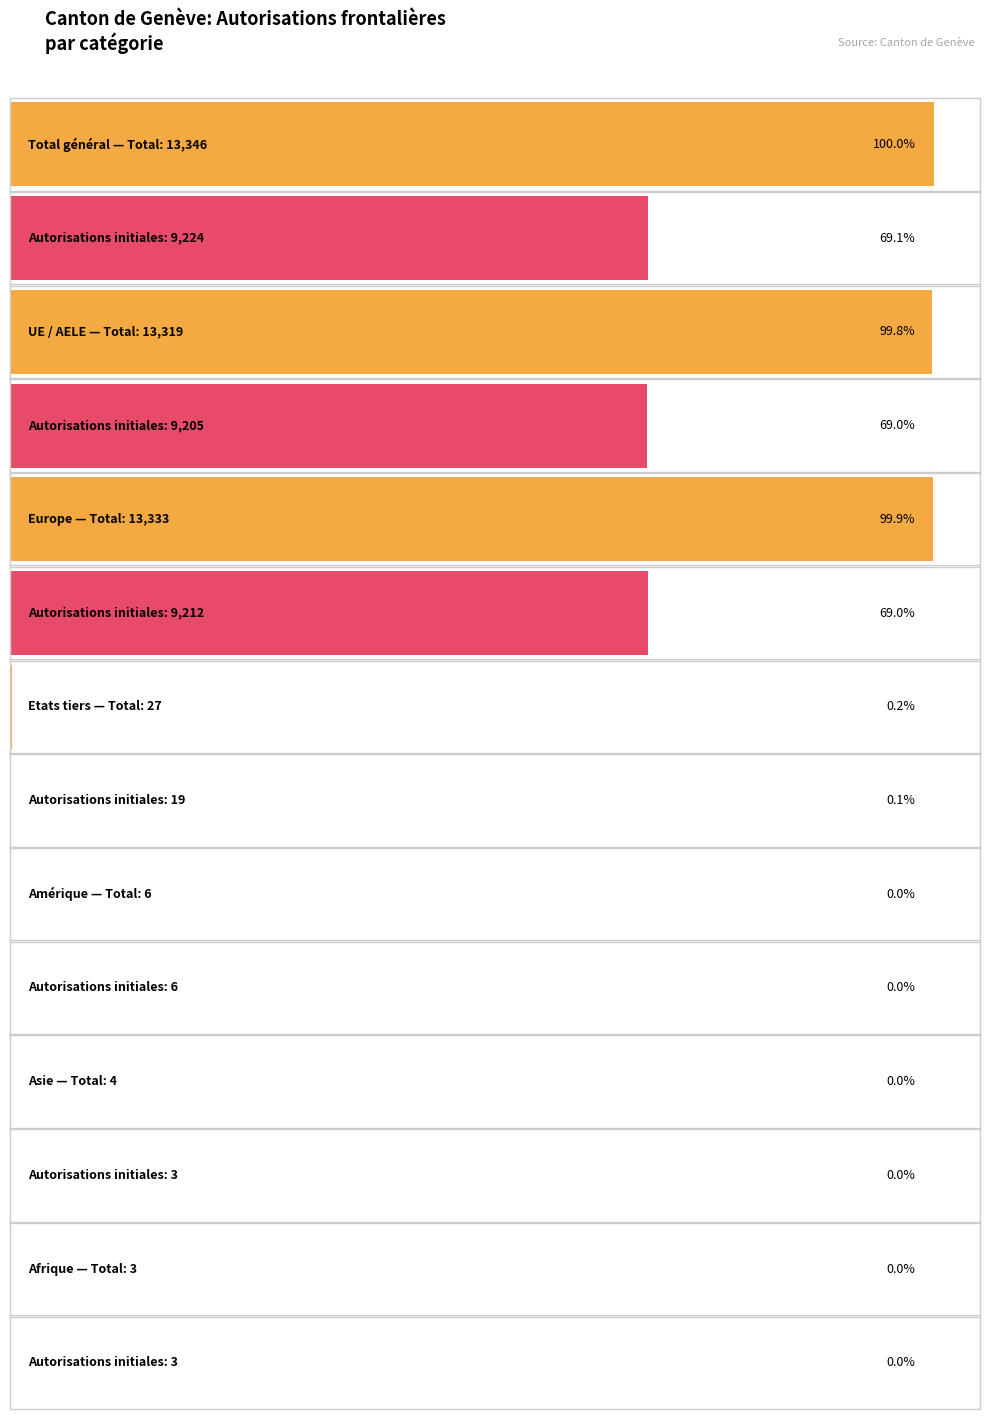

What is the sum of all Autorisations suivantes values?

12366